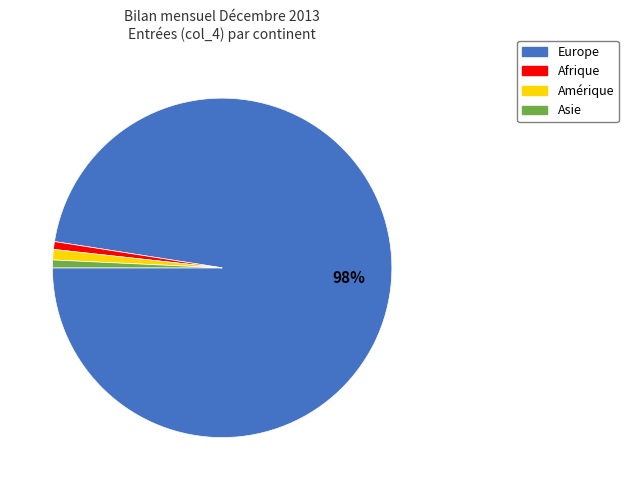

Is there a majority slice in this chart?

Yes